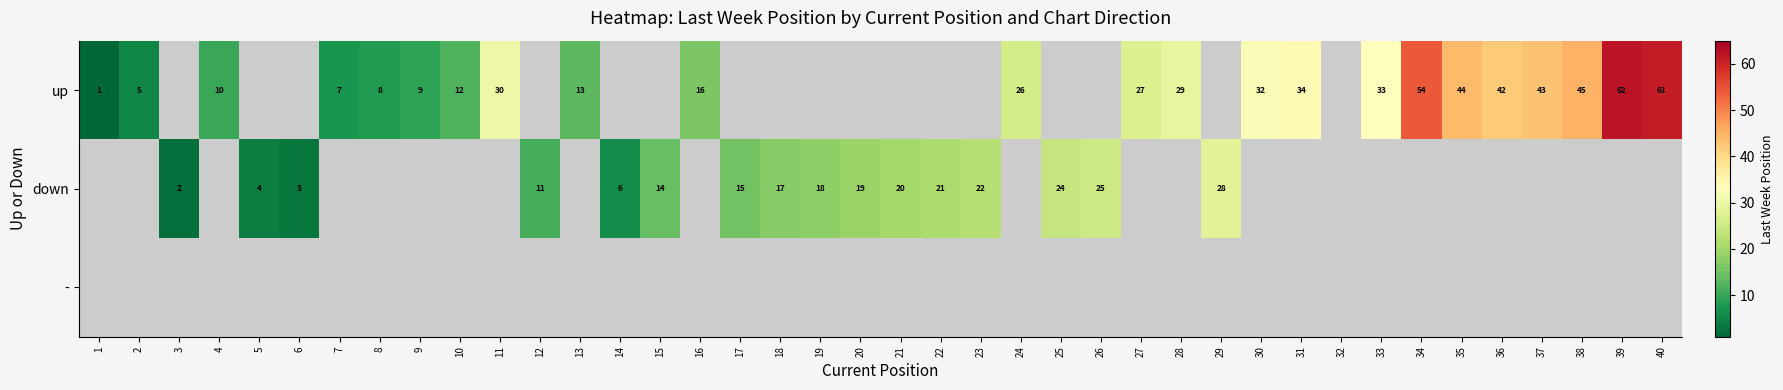

What is the difference between the up values at 40 and 1?

60